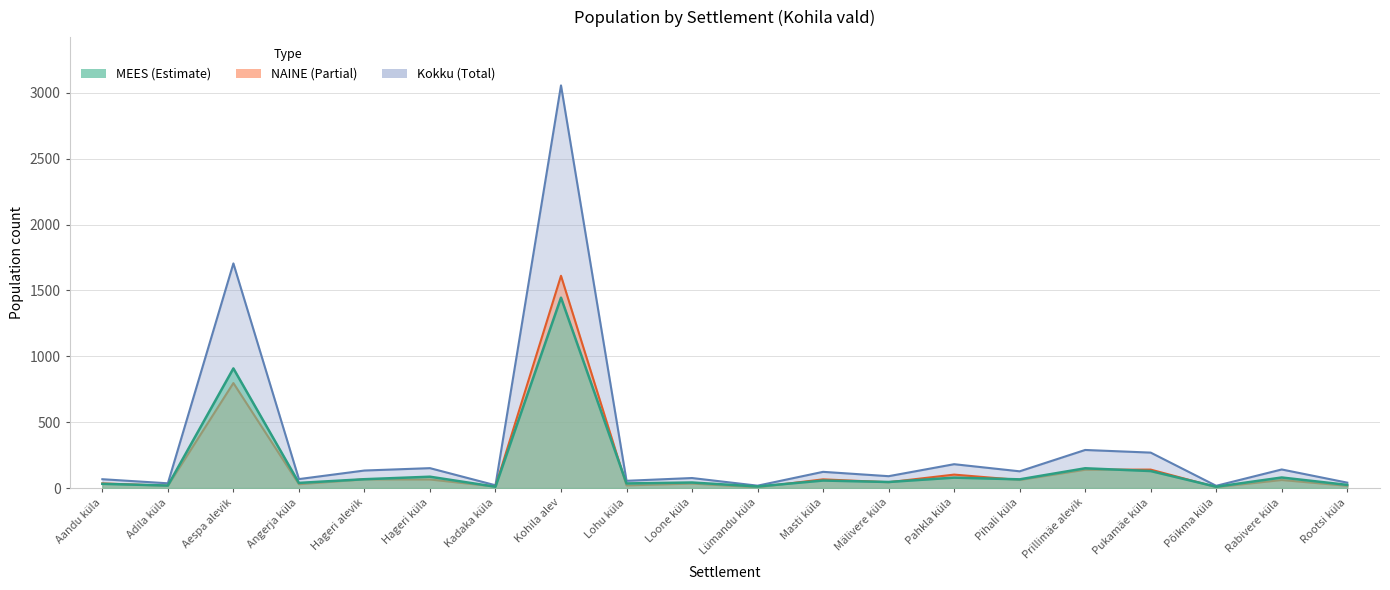

Rank the series by their maximum value, from highest to lowest.

Kokku, NAINE, MEES